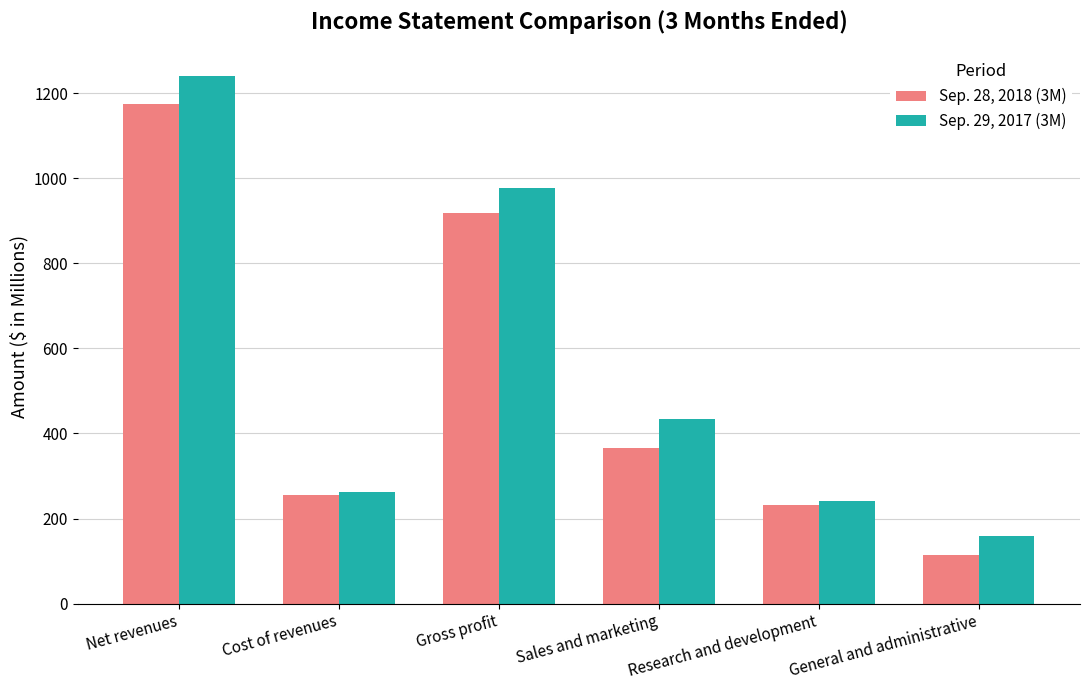

How many data points in Sep. 29, 2017 (3M) are less than 434?

3